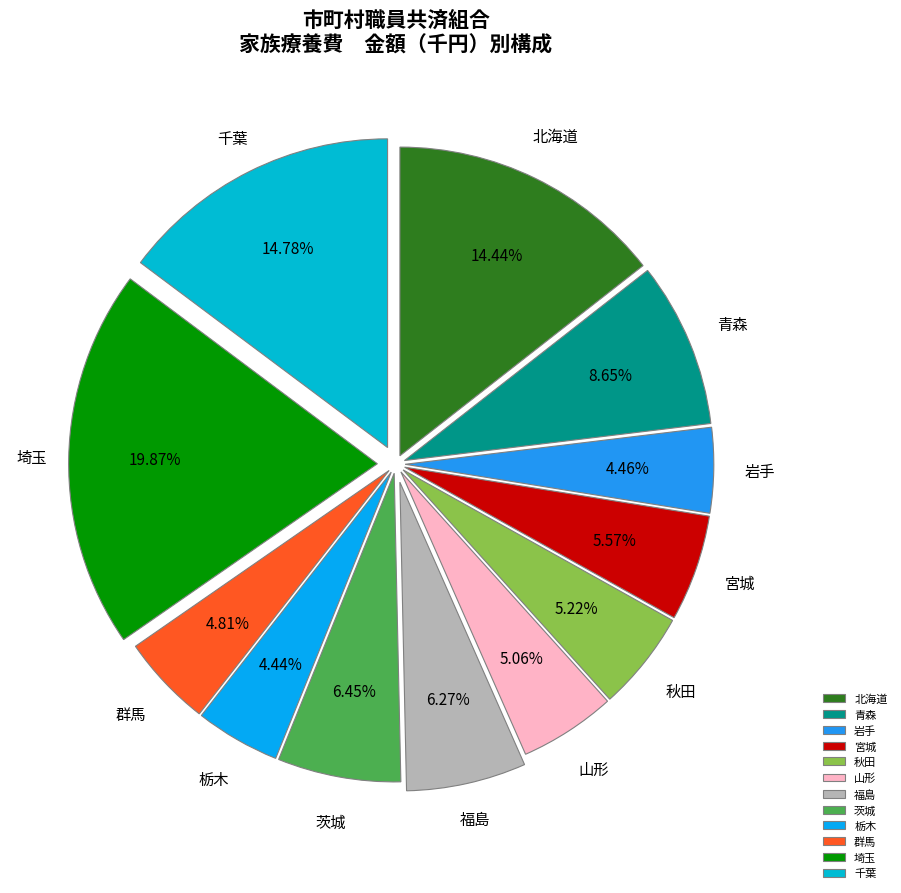

How many slices are in this pie chart?

12